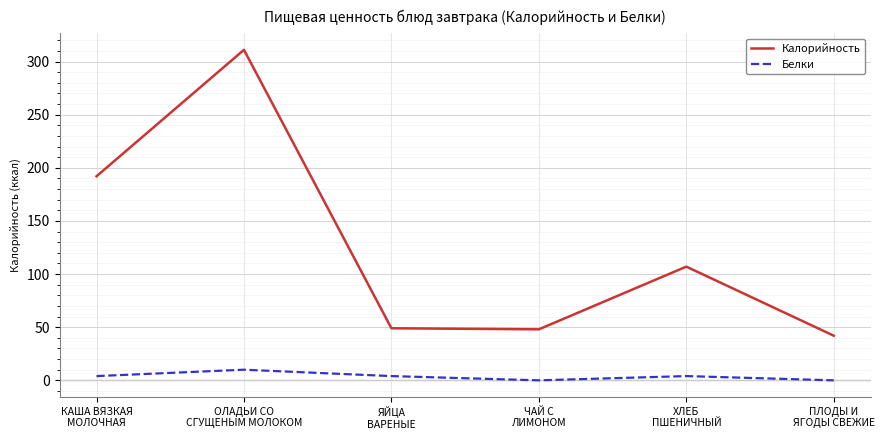

What is the sum of all Калорийность values?

749